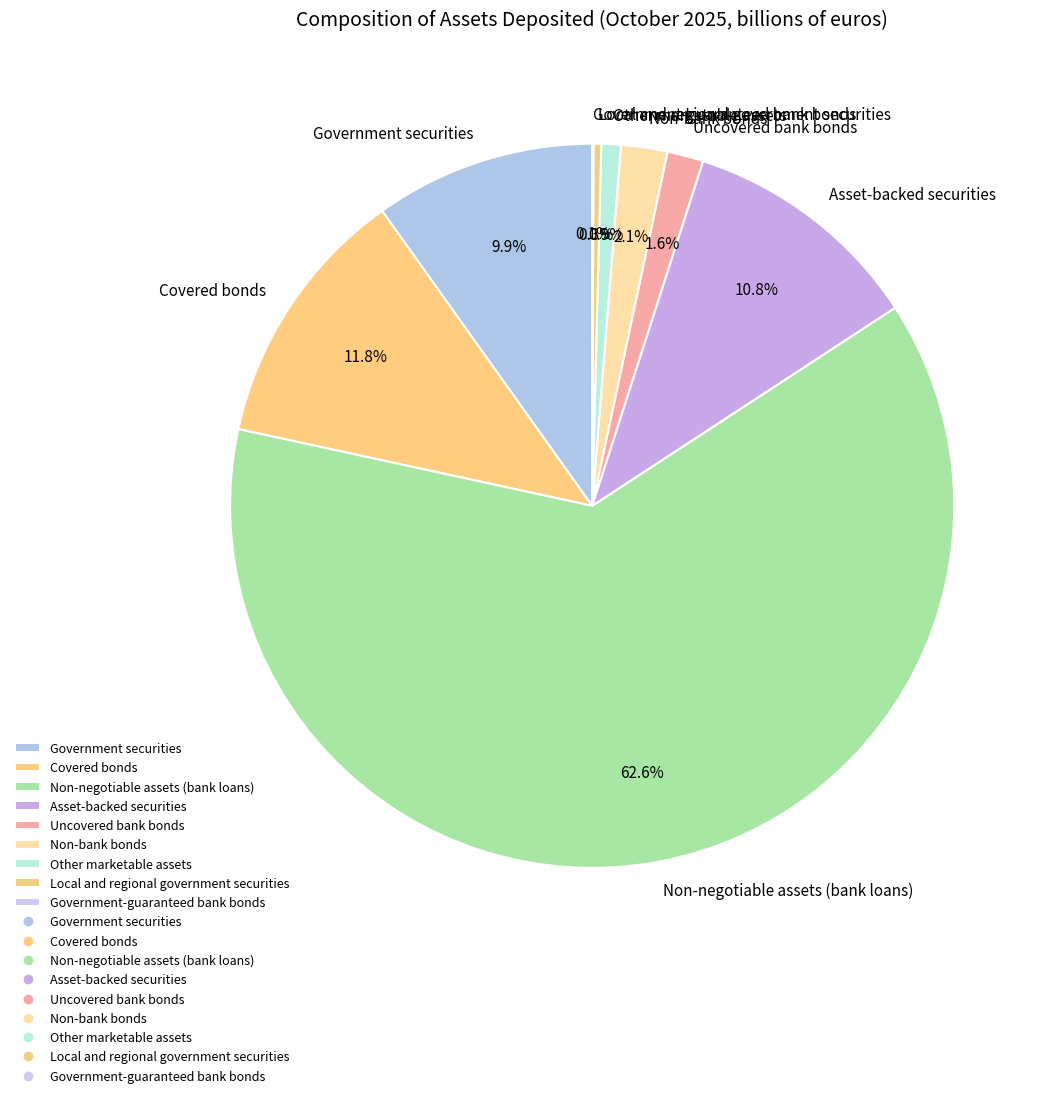

How much of the chart is everything except Other marketable assets?

99.1%